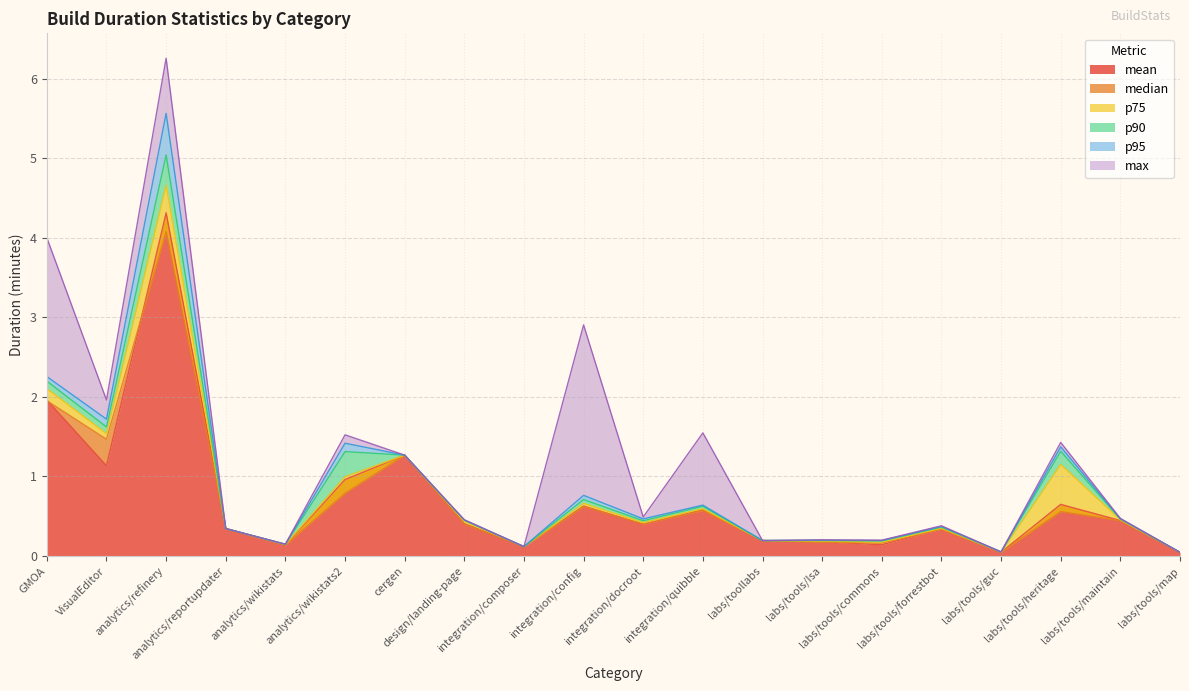

What position from the right is design/landing-page?

13